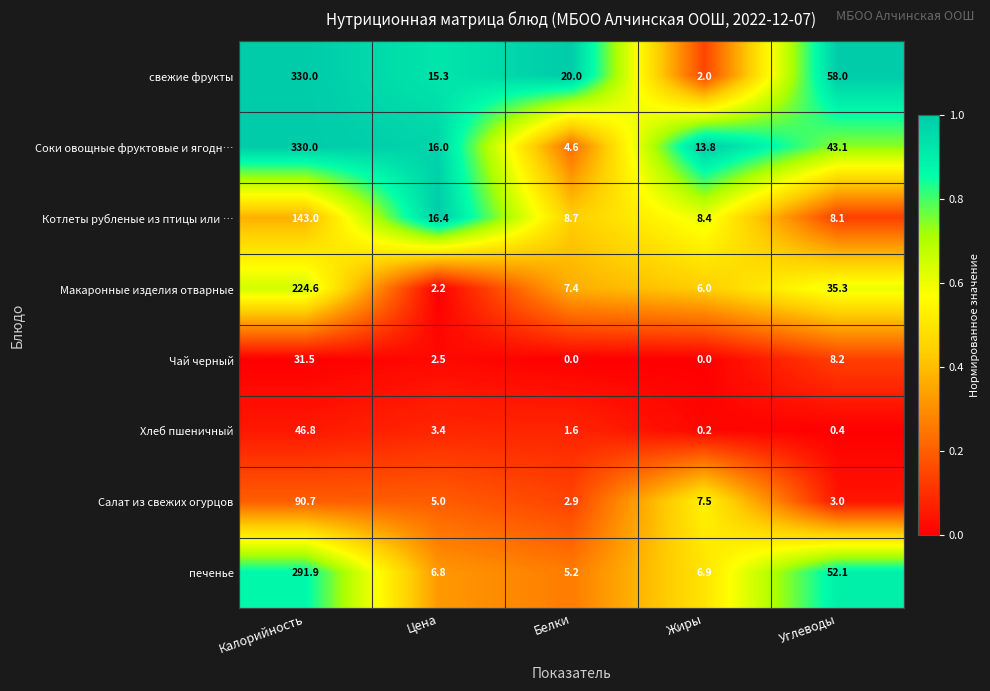

Between Белки and Углеводы, which series saw the biggest shift?

печенье